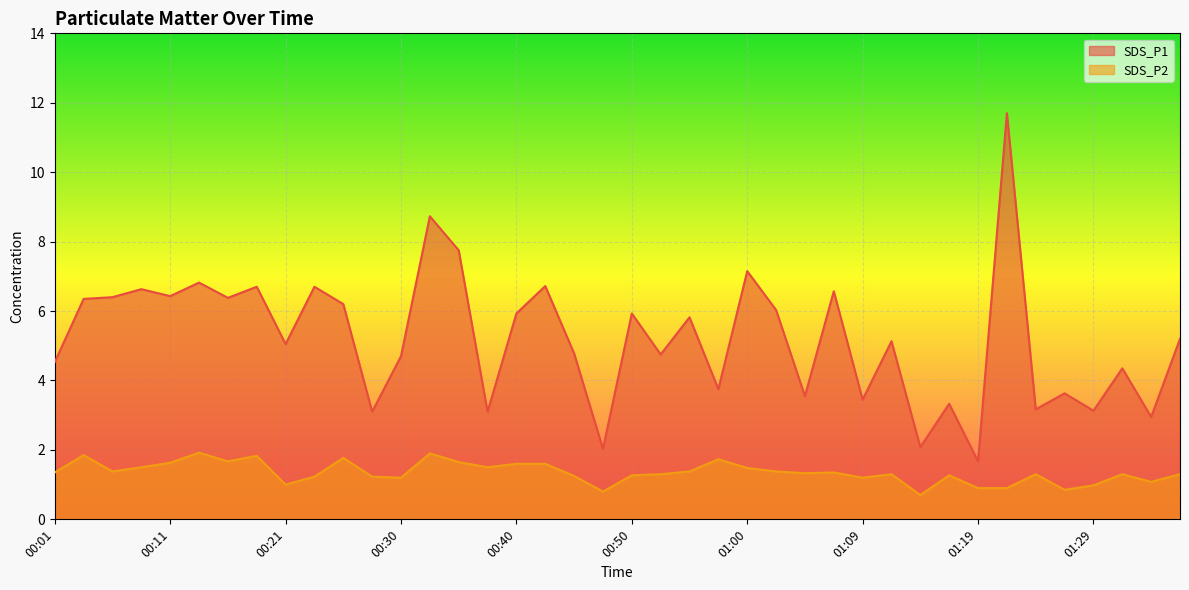

Reading right to left, extract all data points from this chart.

SDS_P1: 5.2	3.0	4.3	3.1	3.6	3.2	11.7	1.7	3.3	2.1	5.1	3.5	6.6	3.5	6.0	7.2	3.8	5.8	4.8	5.9	2.0	4.8	6.7	5.9	3.1	7.8	8.7	4.7	3.1	6.2	6.7	5.0	6.7	6.4	6.8	6.4	6.6	6.4	6.3	4.5
SDS_P2: 1.3	1.1	1.3	1.0	0.8	1.3	0.9	0.9	1.3	0.7	1.3	1.2	1.4	1.3	1.4	1.5	1.7	1.4	1.3	1.3	0.8	1.2	1.6	1.6	1.5	1.6	1.9	1.2	1.2	1.8	1.2	1.0	1.8	1.7	1.9	1.6	1.5	1.4	1.9	1.4